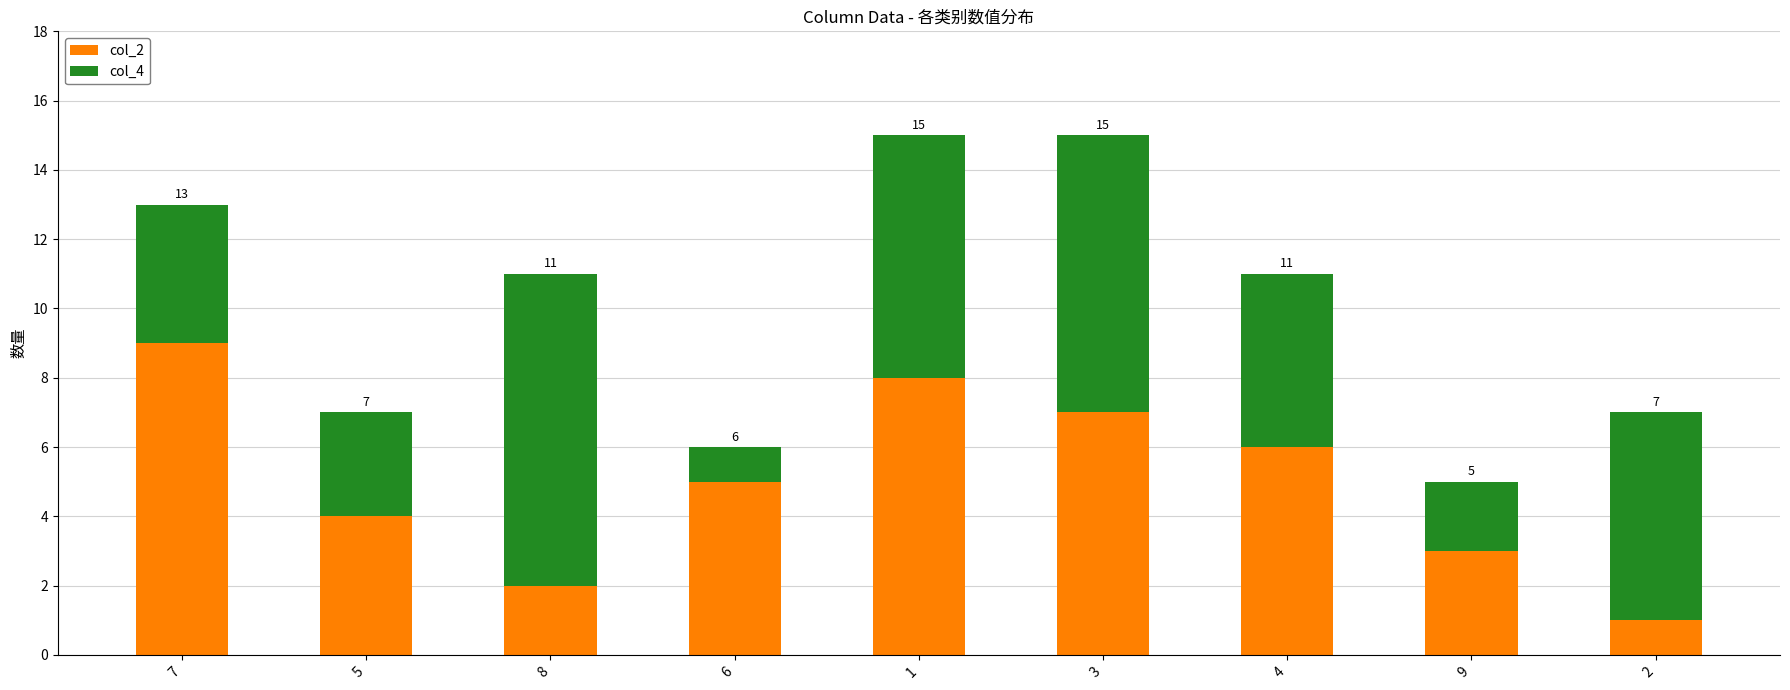

Is it true that col_2 equals 3 at 1?

False